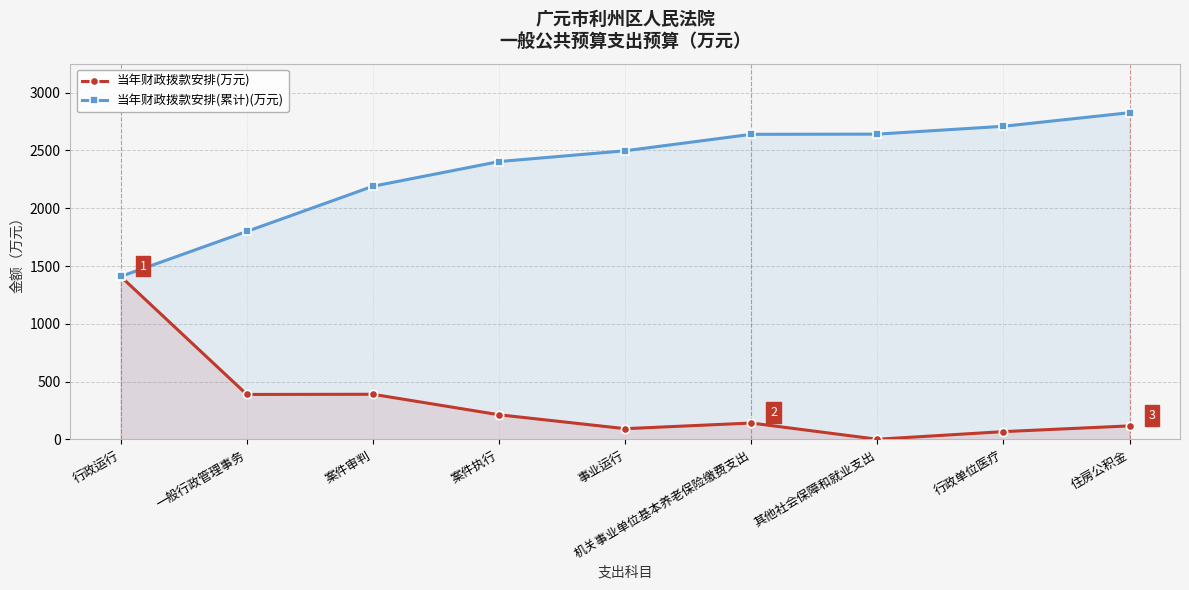

What is the smallest value displayed?

1.8